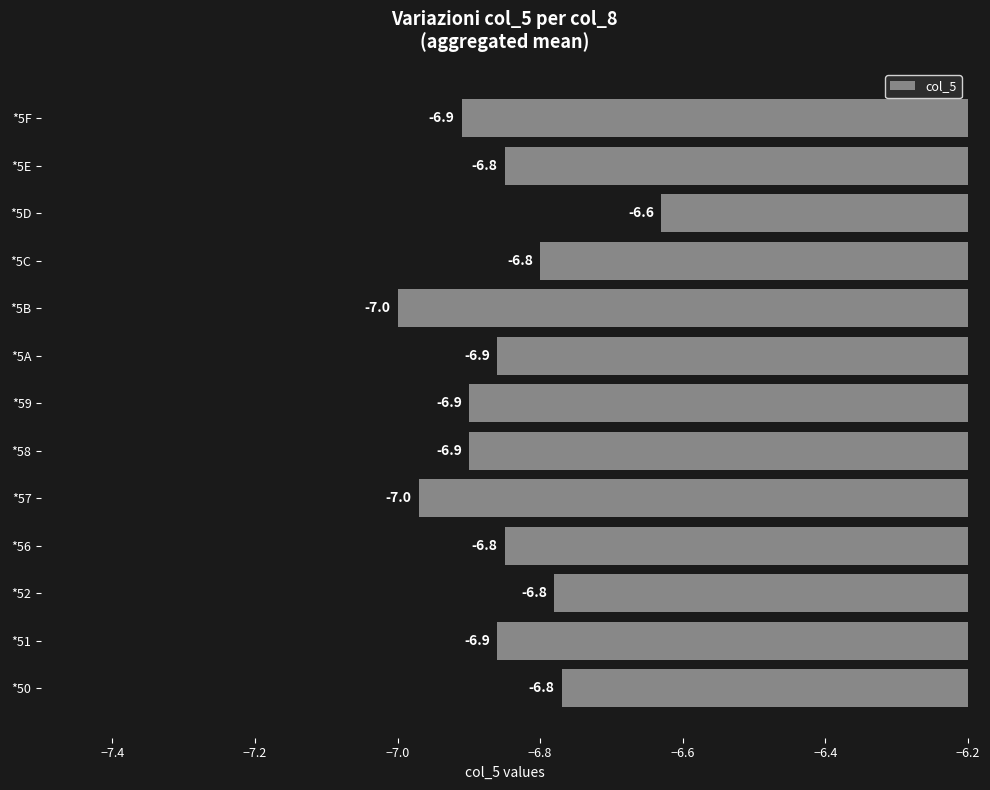

What is the difference between the second highest and minimum values?

0.2